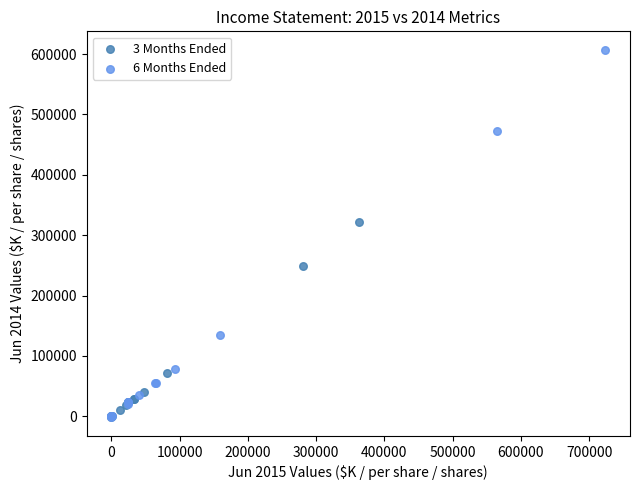

Which series has the largest Y range (max minus min)?

6 Months Ended